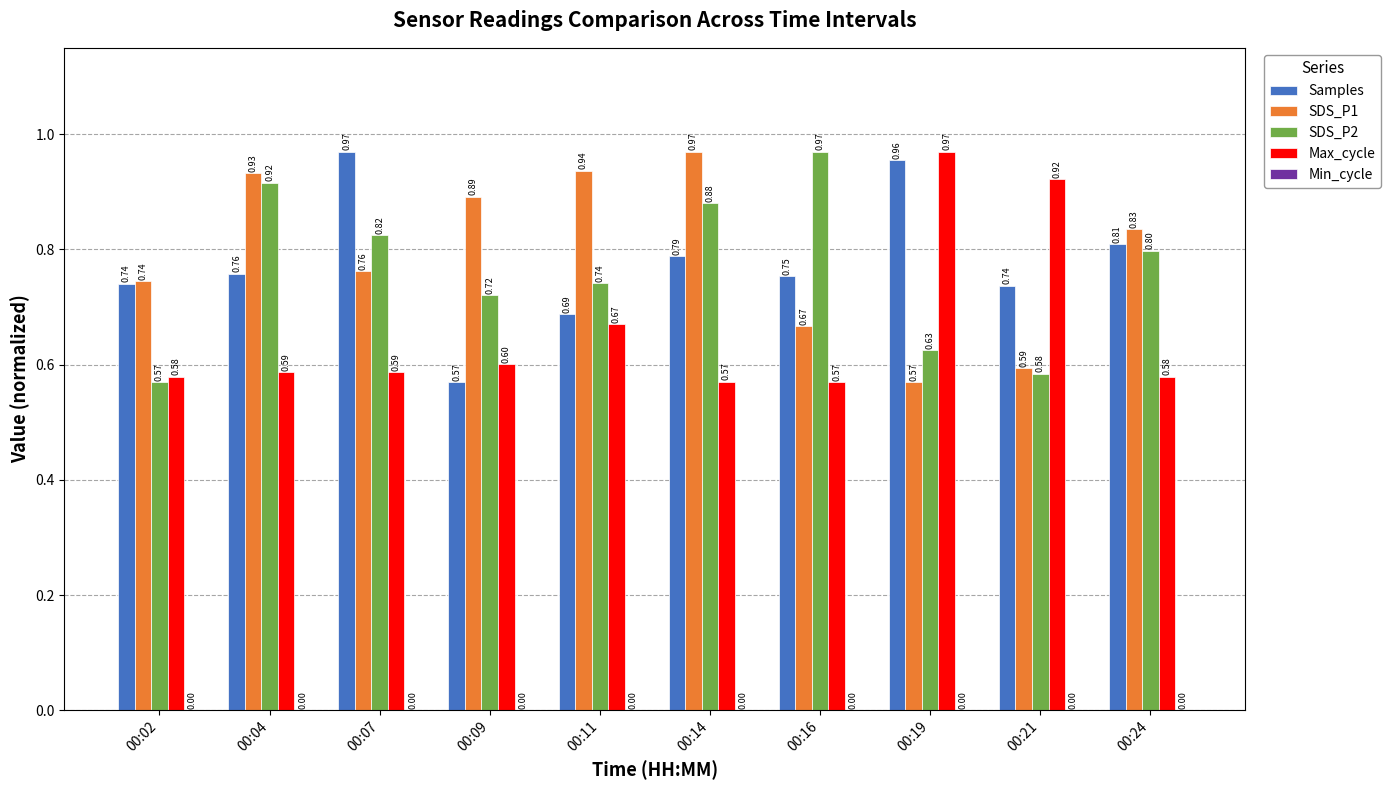

Between 00:09 and 00:19, which series saw the biggest shift?

Samples